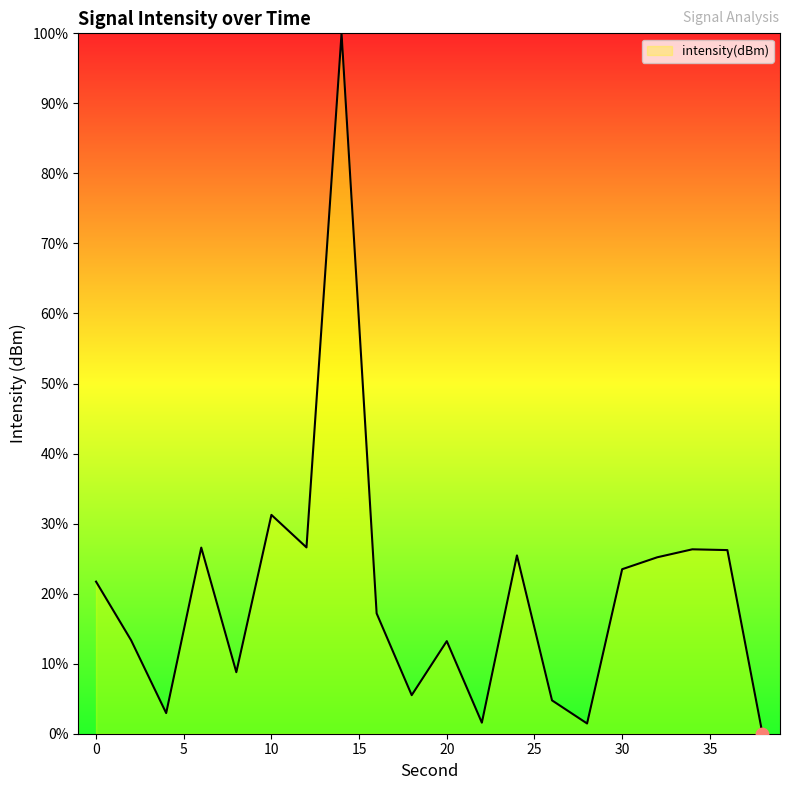

What is the difference between the maximum and minimum values?

100.0